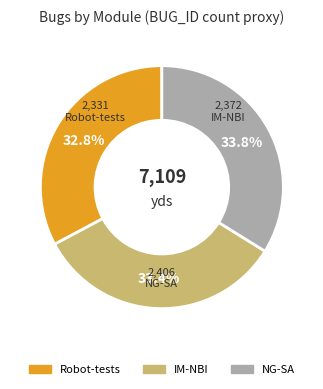

What percentage is the IM-NBI slice, to the nearest percent?

33%